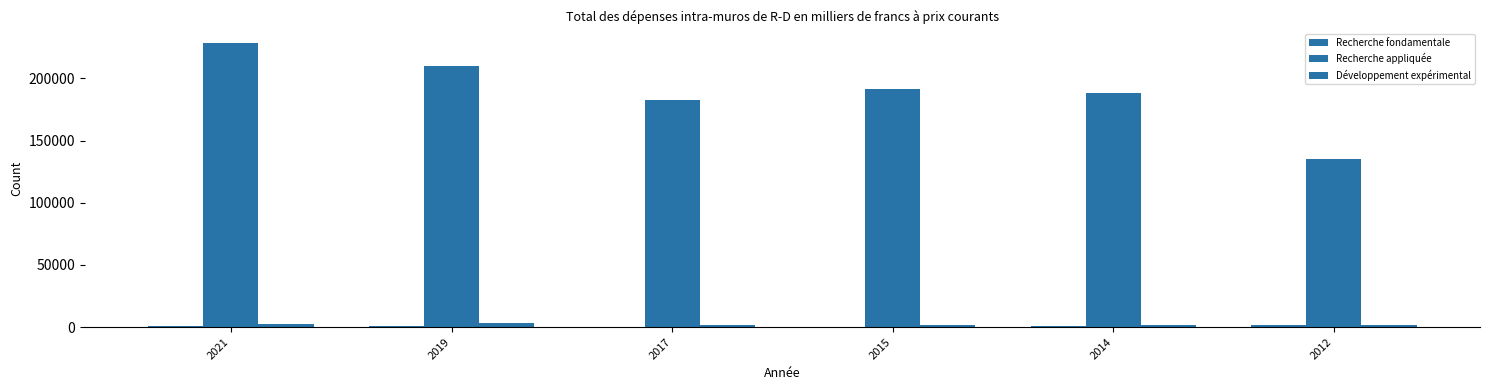

Is it true that Développement expérimental equals 413.0 at 2014?

False